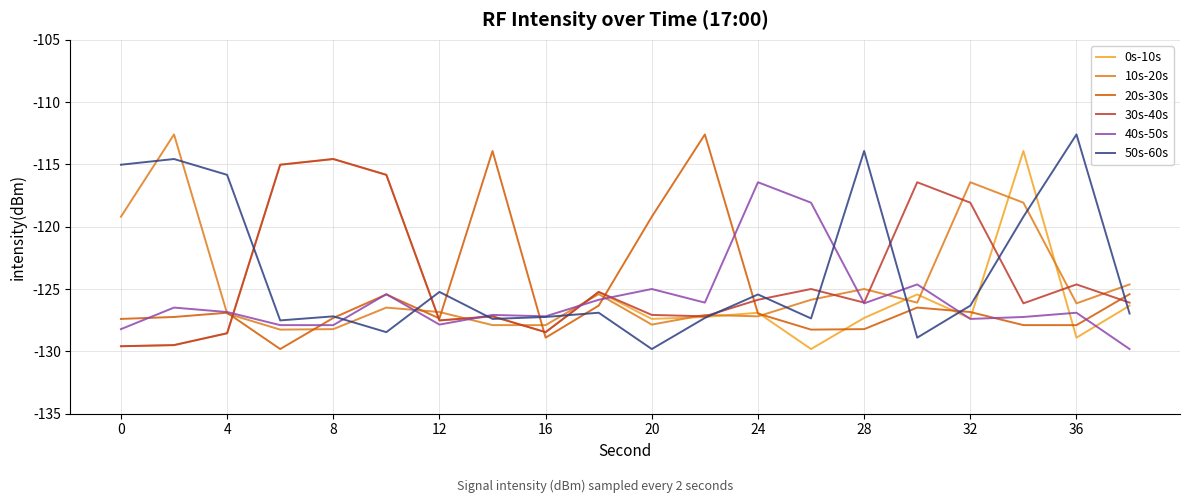

Rank the series by their average value, from lowest to highest.

40s-50s, 20s-30s, 0s-10s, 10s-20s, 30s-40s, 50s-60s